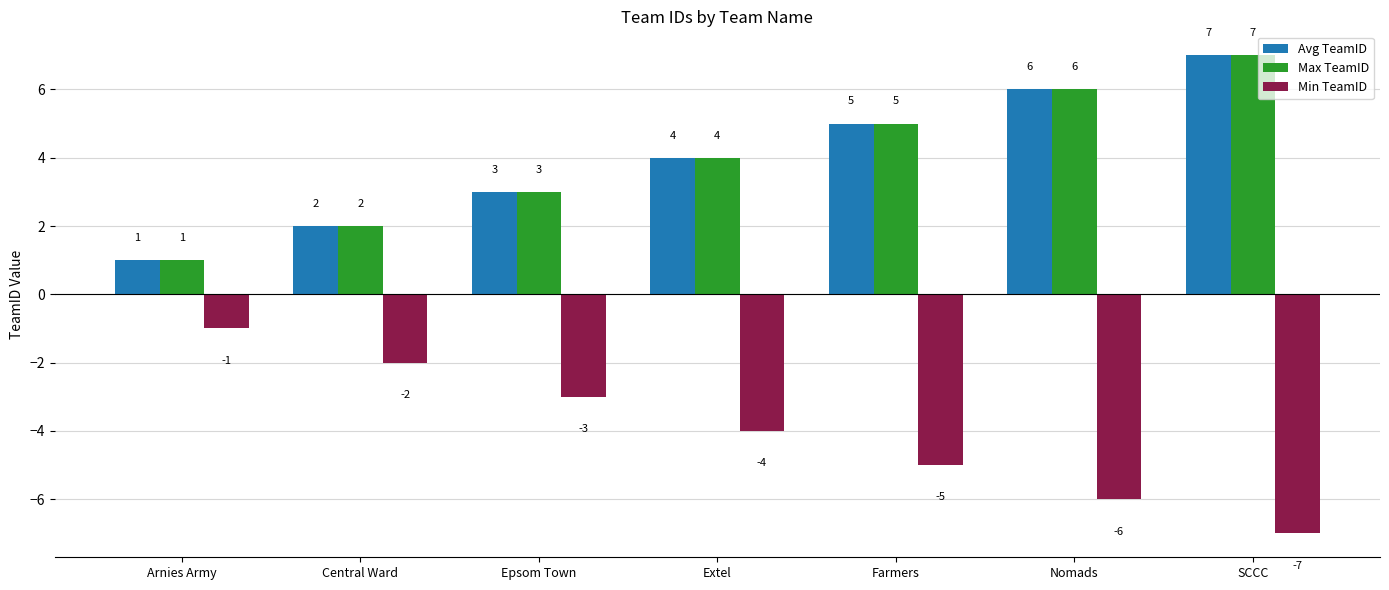

At which category is the sum across all series the highest?

SCCC